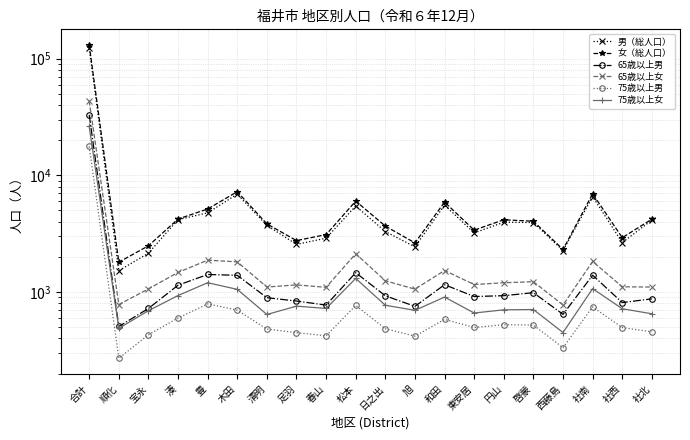

The value of 女（総人口） at 宝永 is 2487. True or false?

True